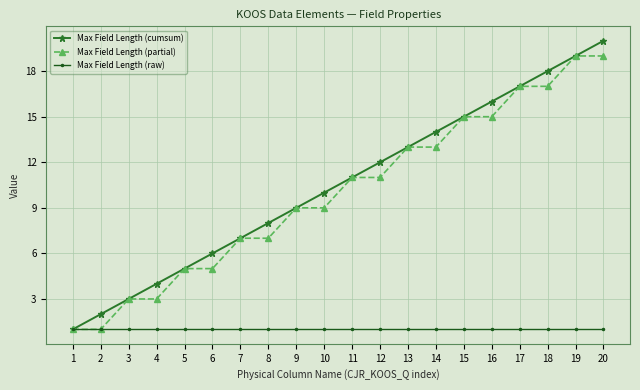

Reading left to right, transcribe all the data shown in this chart.

Max Field Length (cumsum): 1=1	2=2	3=3	4=4	5=5	6=6	7=7	8=8	9=9	10=10	11=11	12=12	13=13	14=14	15=15	16=16	17=17	18=18	19=19	20=20
Max Field Length (partial): 1=1	2=1	3=3	4=3	5=5	6=5	7=7	8=7	9=9	10=9	11=11	12=11	13=13	14=13	15=15	16=15	17=17	18=17	19=19	20=19
Max Field Length (raw): 1=1	2=1	3=1	4=1	5=1	6=1	7=1	8=1	9=1	10=1	11=1	12=1	13=1	14=1	15=1	16=1	17=1	18=1	19=1	20=1